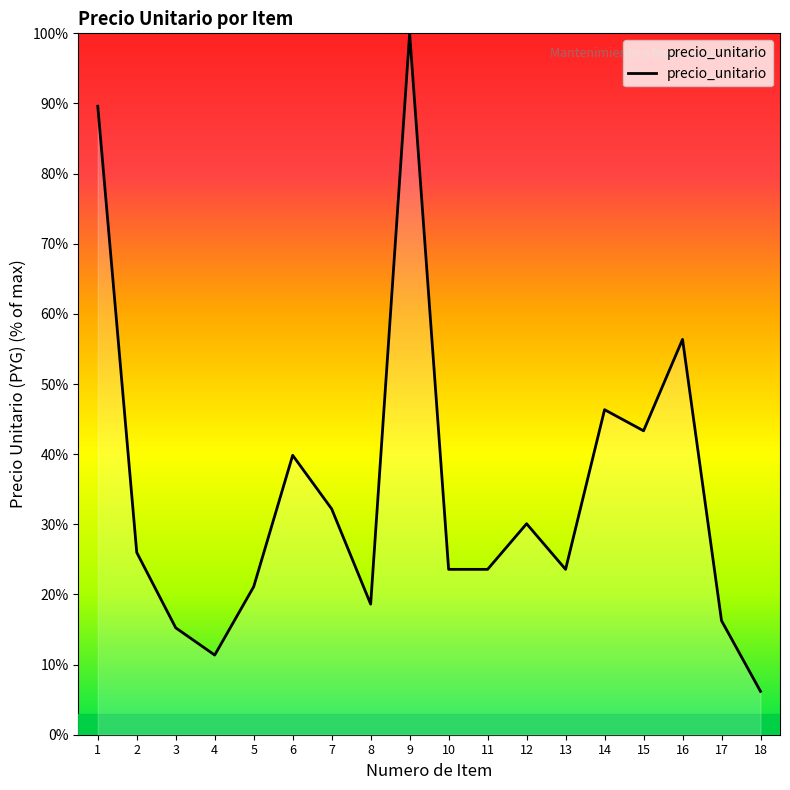

What is the difference between the values at 15 and 14?

3.0